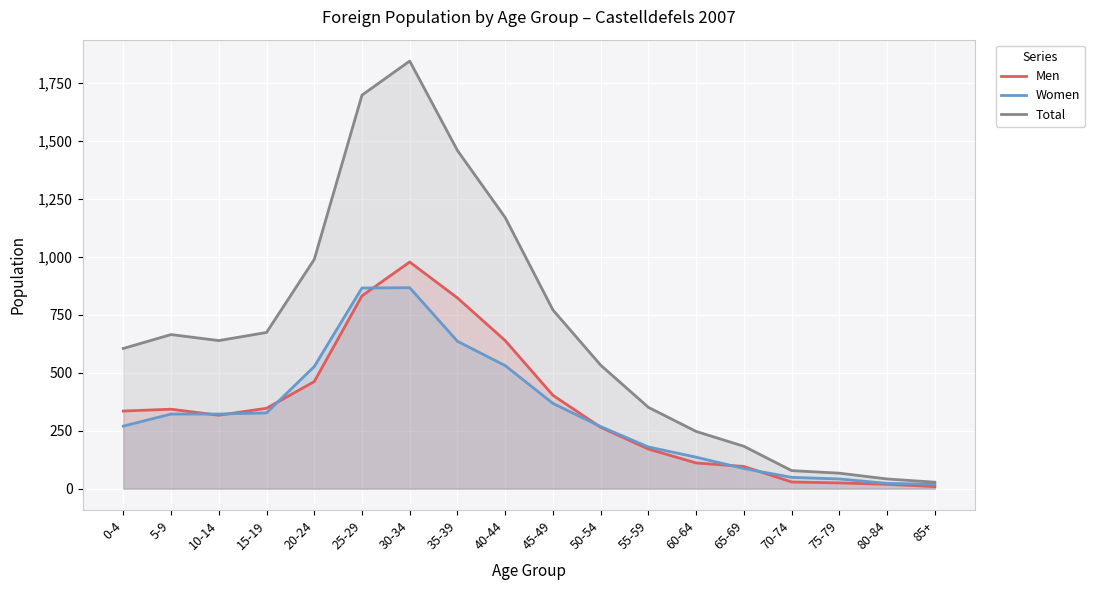

How many lines are shown in the chart?

3